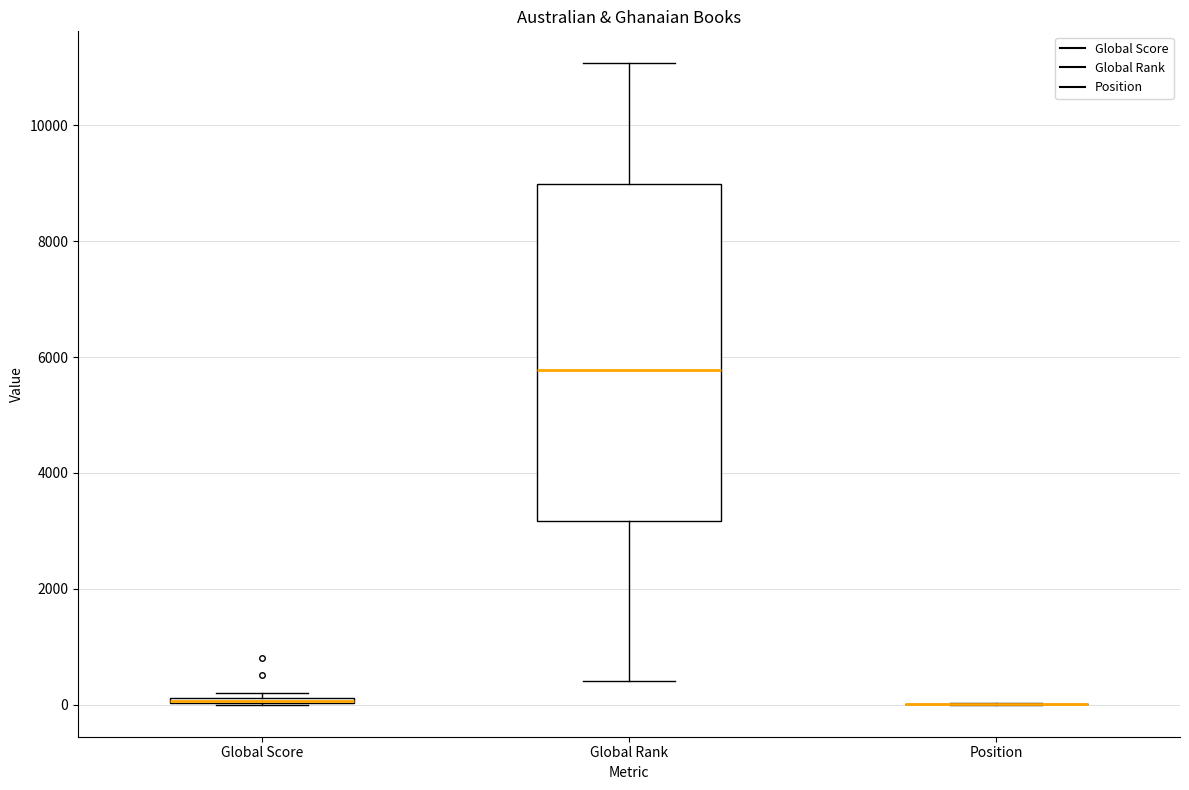

Which box is the tallest, from its lower edge to its upper edge?

Global Rank